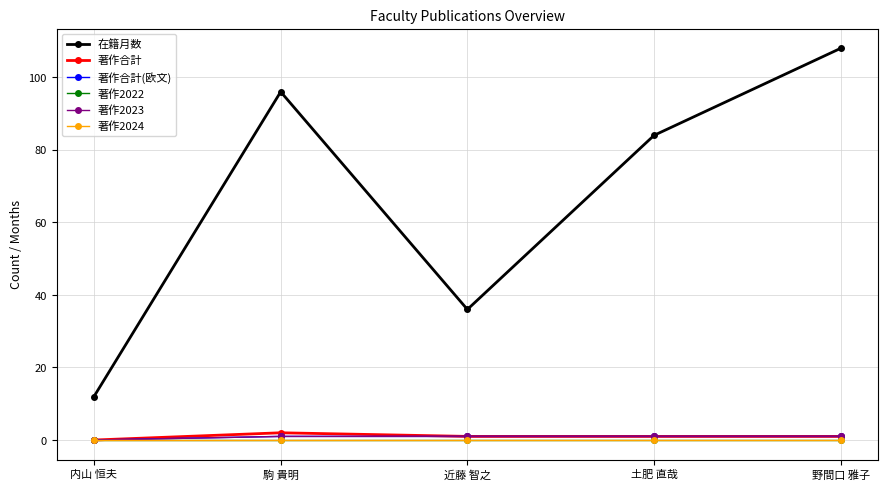

Reading left to right, transcribe all the data shown in this chart.

在籍月数: 内山 恒夫=12	駒 貴明=96	近藤 智之=36	土肥 直哉=84	野間口 雅子=108
著作合計: 内山 恒夫=0	駒 貴明=2	近藤 智之=1	土肥 直哉=1	野間口 雅子=1
著作合計(欧文): 内山 恒夫=0	駒 貴明=1	近藤 智之=1	土肥 直哉=1	野間口 雅子=1
著作2022: 内山 恒夫=0	駒 貴明=0	近藤 智之=0	土肥 直哉=0	野間口 雅子=0
著作2023: 内山 恒夫=0	駒 貴明=1	近藤 智之=1	土肥 直哉=1	野間口 雅子=1
著作2024: 内山 恒夫=0	駒 貴明=0	近藤 智之=0	土肥 直哉=0	野間口 雅子=0